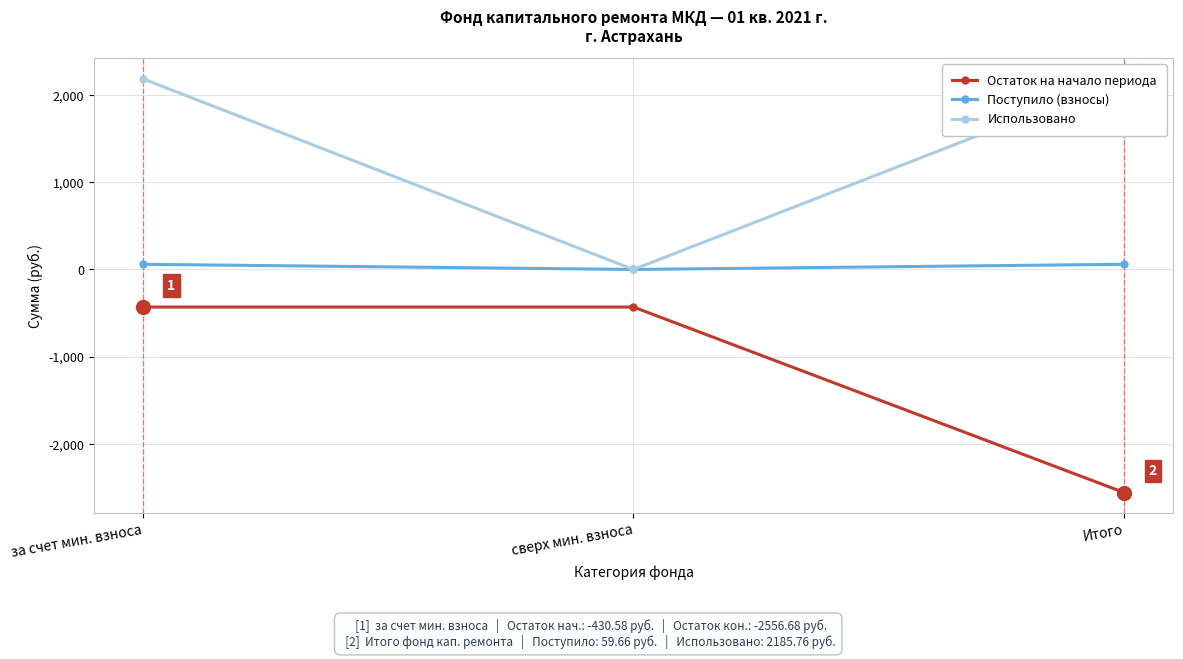

Count the number of categories in the chart.

3